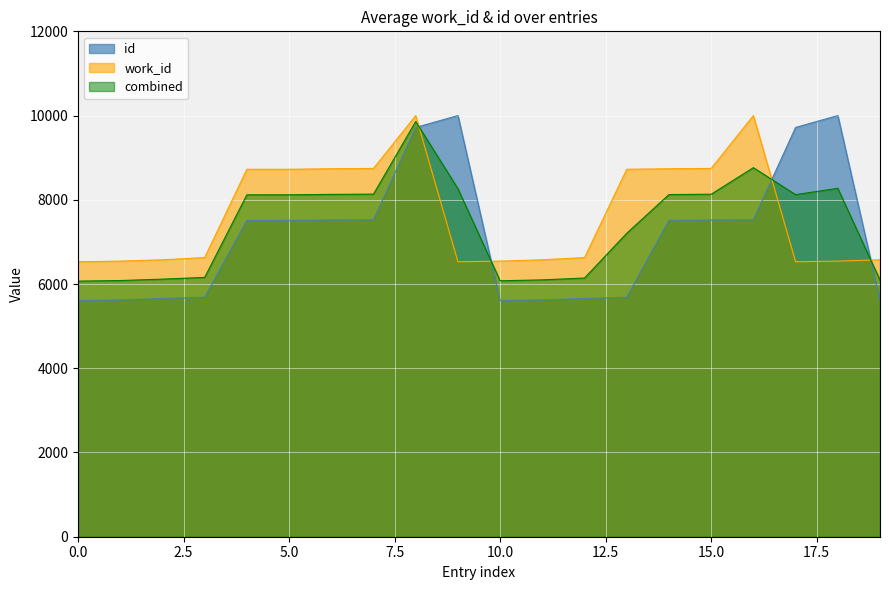

Which series has the widest spread of values?

id